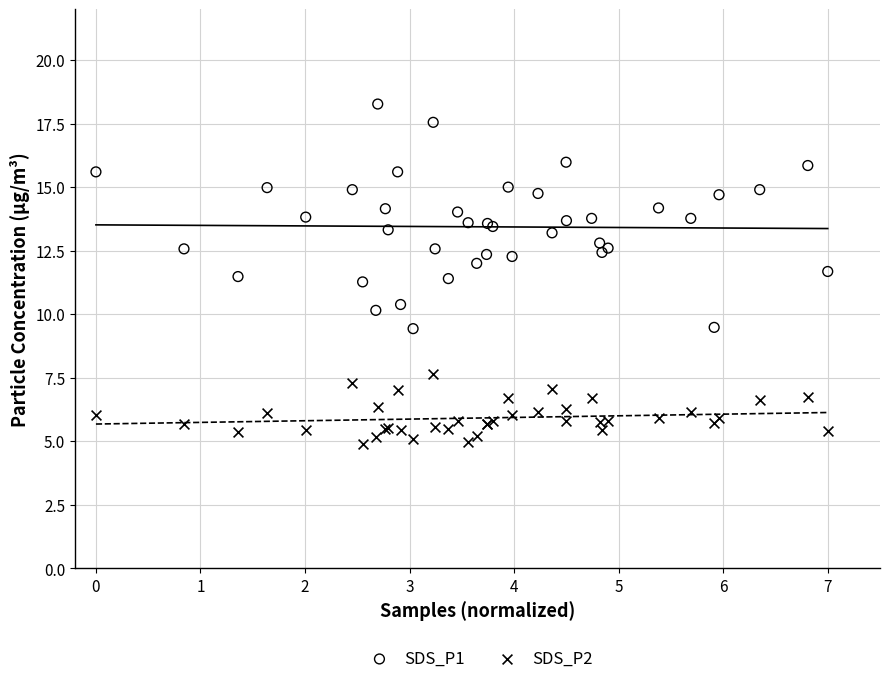

Which series reaches the minimum Y coordinate?

SDS_P2